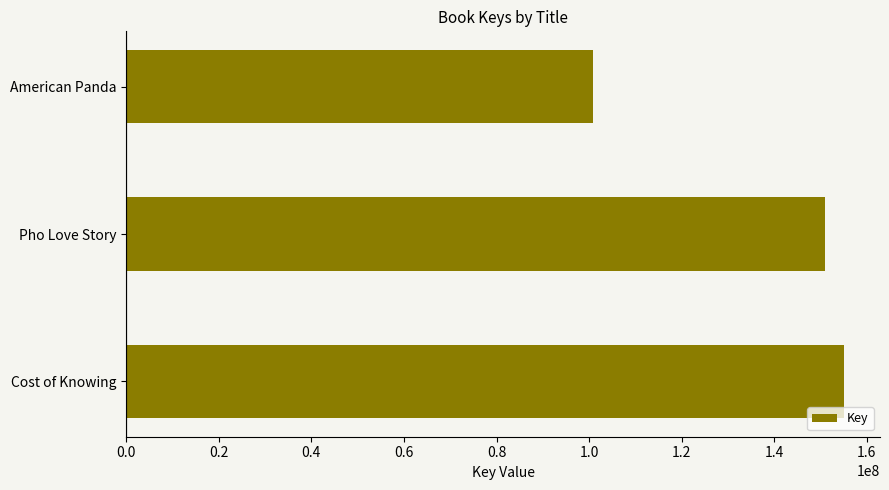

Which label corresponds to the largest value in the chart?

Cost of Knowing